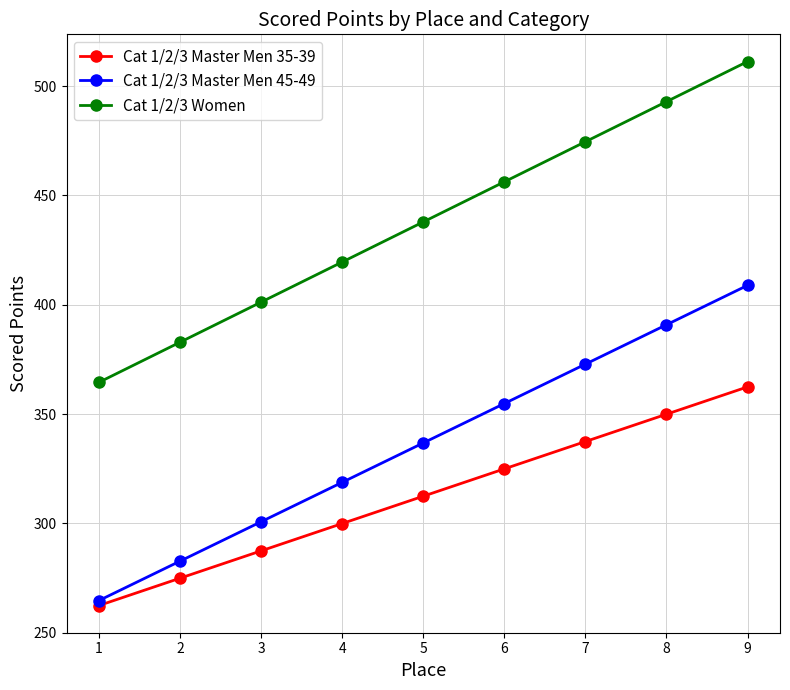

Count the number of categories in the chart.

9